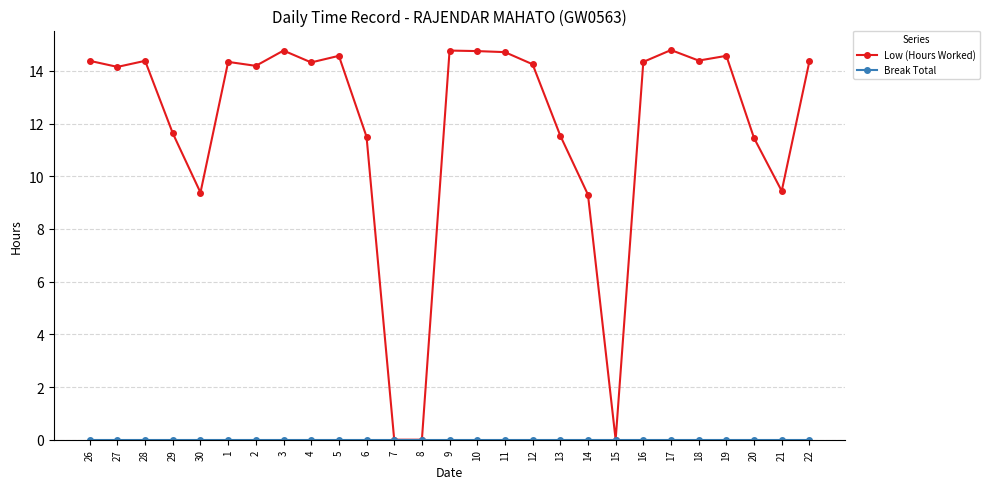

What is the value of the Low (Hours Worked) point at the 24th from the left?

14.6